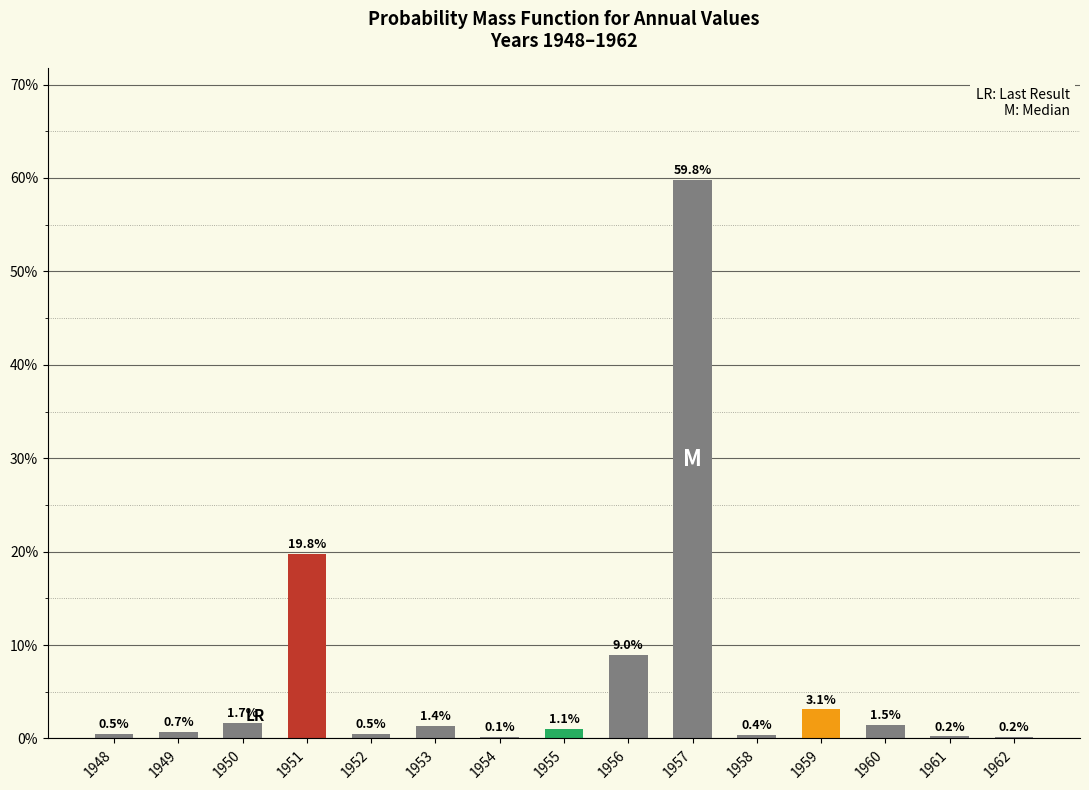

The chart shows a value of 40.9 at 1957. True or false?

False